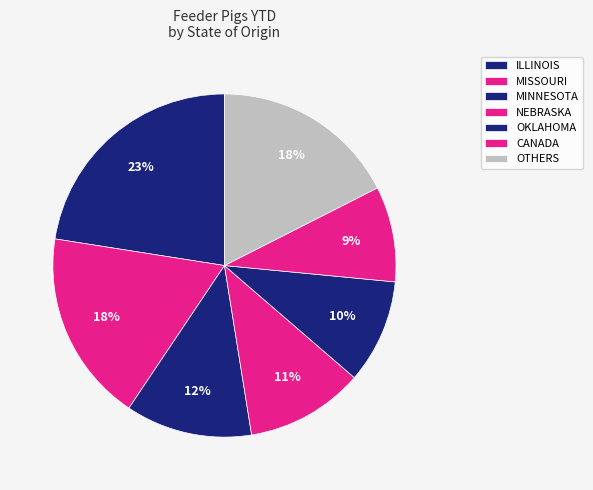

Is it true that OKLAHOMA is 19% of the pie?

False